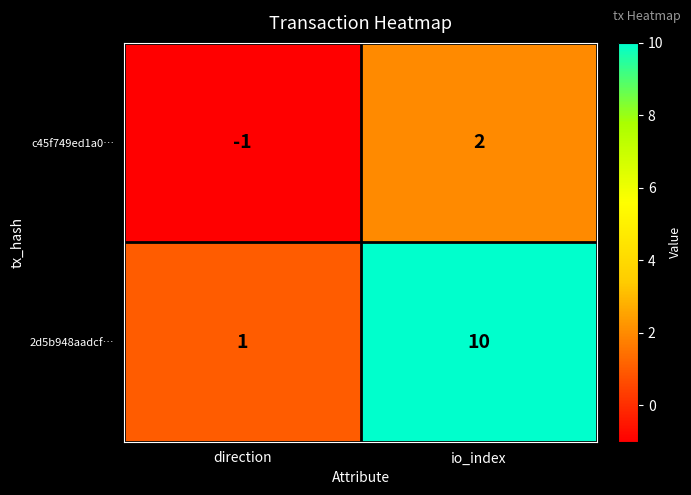

What value does the 2d5b948aadcf… series have at io_index?

10